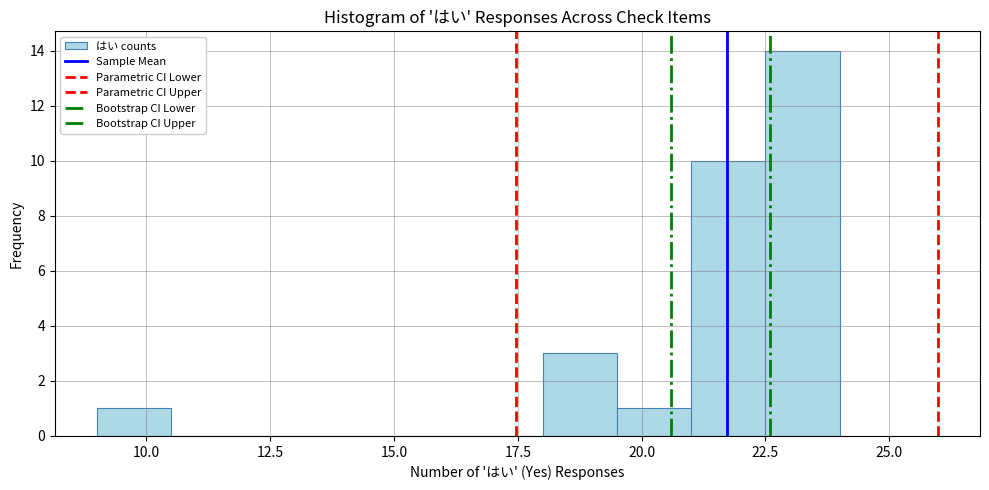

Around what value on the x-axis is the tallest bar? Give the approximate position of its centre, as read against the axis.

23.5